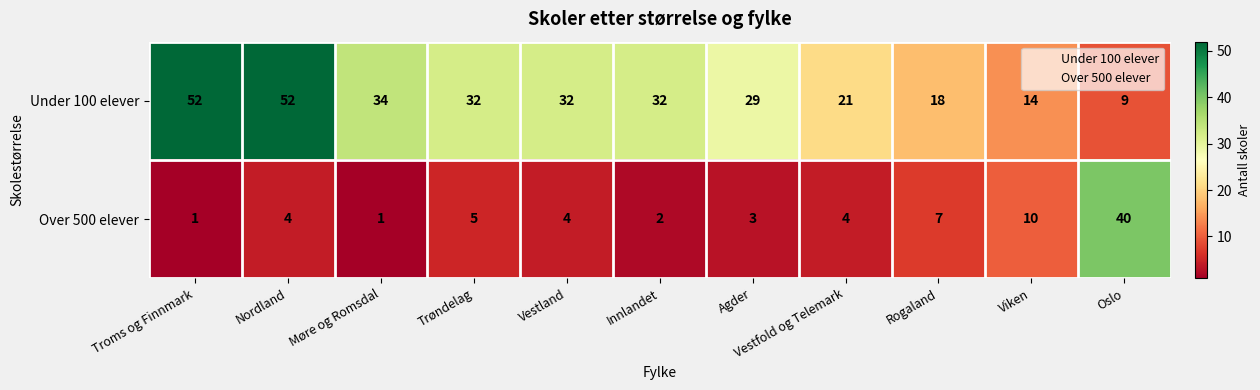

What is the greatest value displayed?

52